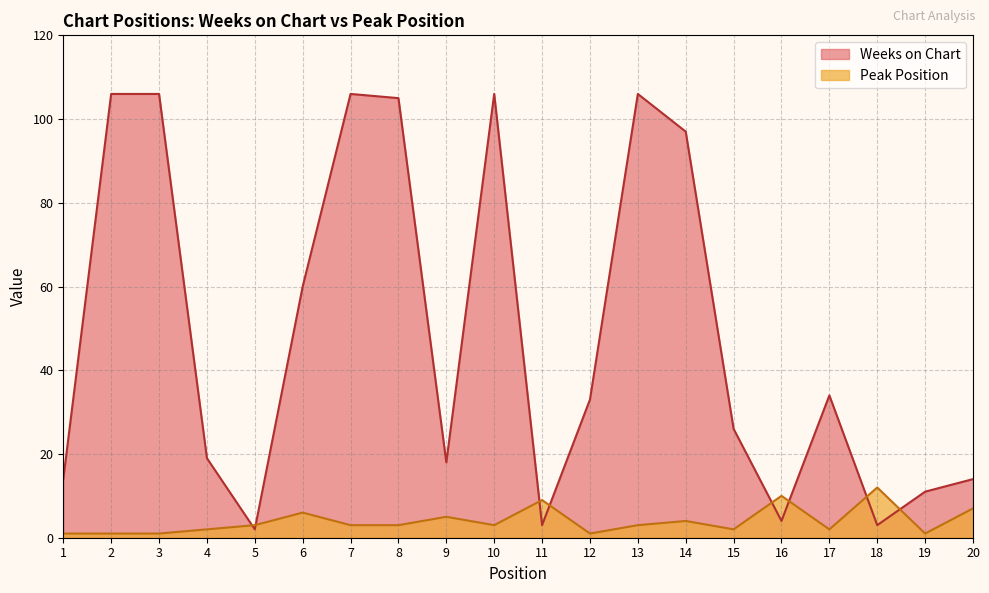

At 20, list the series in order from smallest to largest.

Peak Position, Weeks on Chart